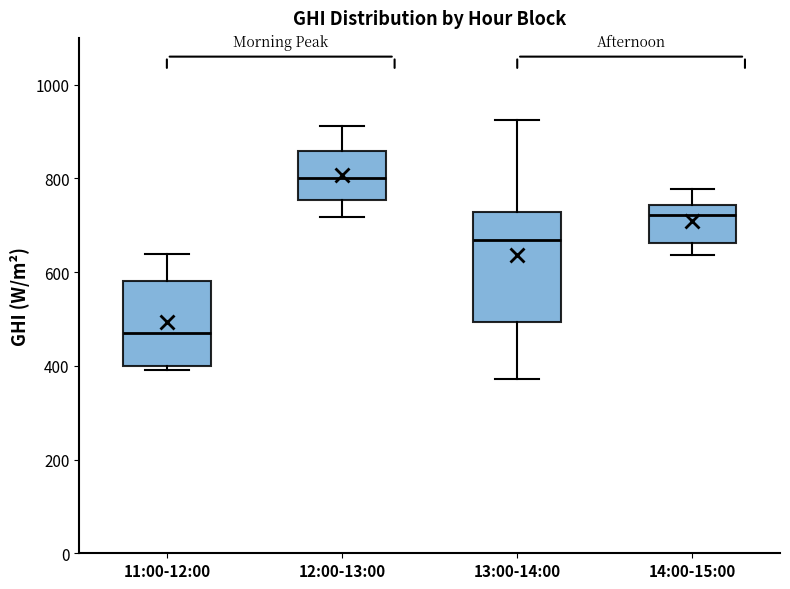

Reading left to right, read every box against the y-axis: the position of its median line, the range the box covers, and the ends of its whiskers. The values are not printed on the chart, so give them approximately, as read against the axis.

11:00-12:00: median 480, box 400 to 580, whiskers 400 (just below the box's lower edge) to 640
12:00-13:00: median 800, box 760 to 860, whiskers 720 to 920
13:00-14:00: median 660, box 500 to 720, whiskers 380 to 920
14:00-15:00: median 720, box 660 to 740, whiskers 640 to 780